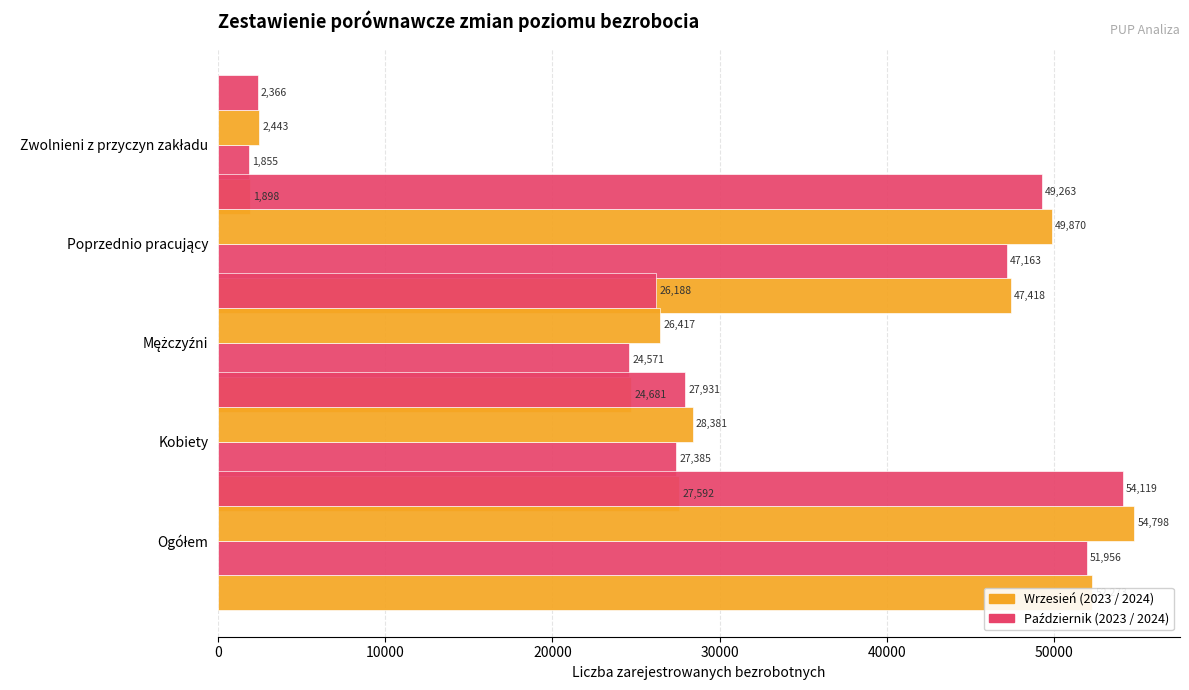

How many values in the 2023-10-31 series are below 27385?

2